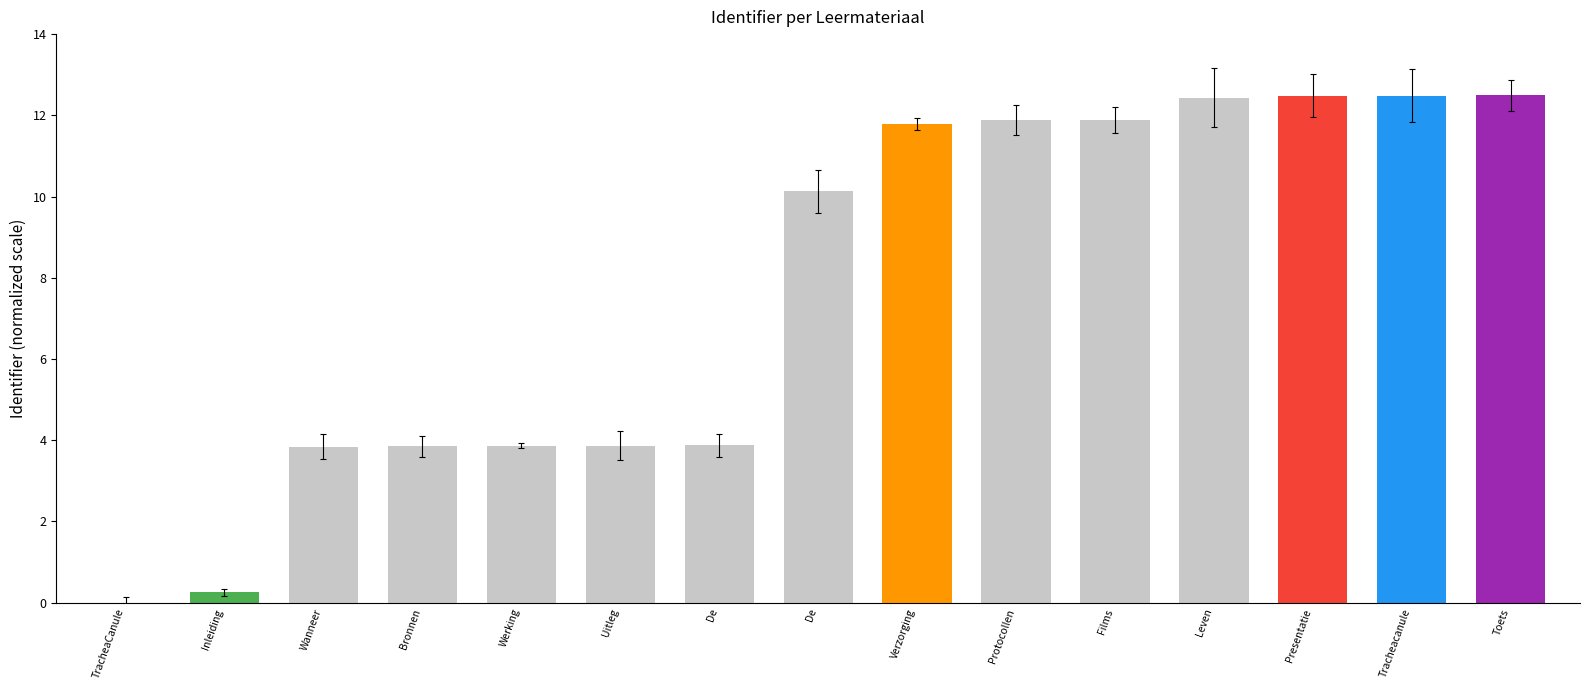

What is the average value?

7.7